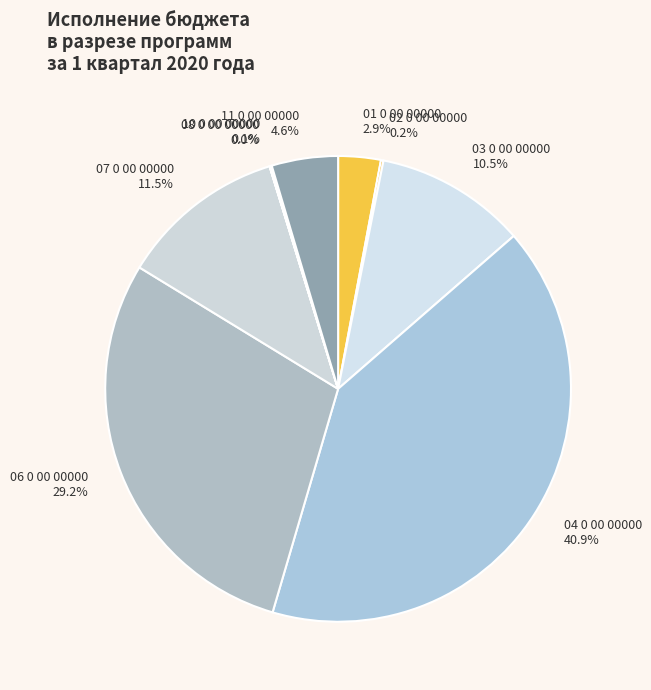

To the nearest percent, what is the difference between the 06 0 00 00000 and 01 0 00 00000 slice percentages?

26%